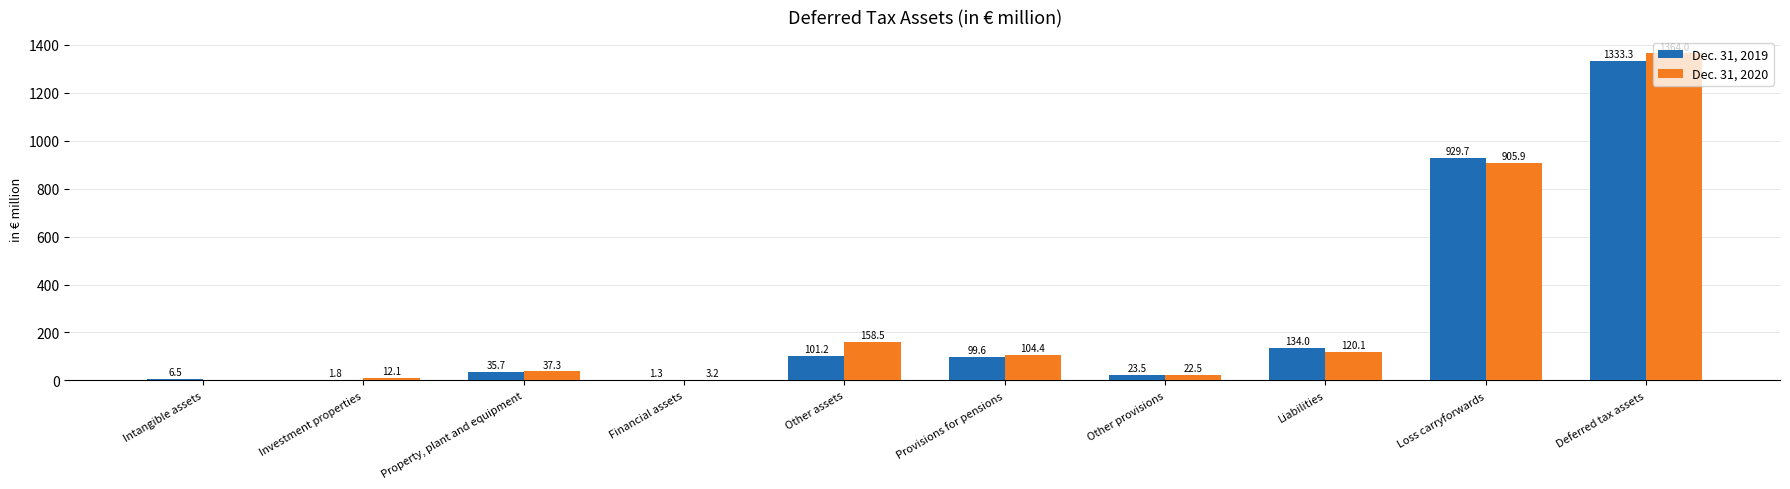

Reading left to right, transcribe all the data shown in this chart.

Dec. 31, 2019: 6.5	1.8	35.7	1.3	101.2	99.6	23.5	134.0	929.7	1333.3
Dec. 31, 2020: 0.0	12.1	37.3	3.2	158.5	104.4	22.5	120.1	905.9	1364.0